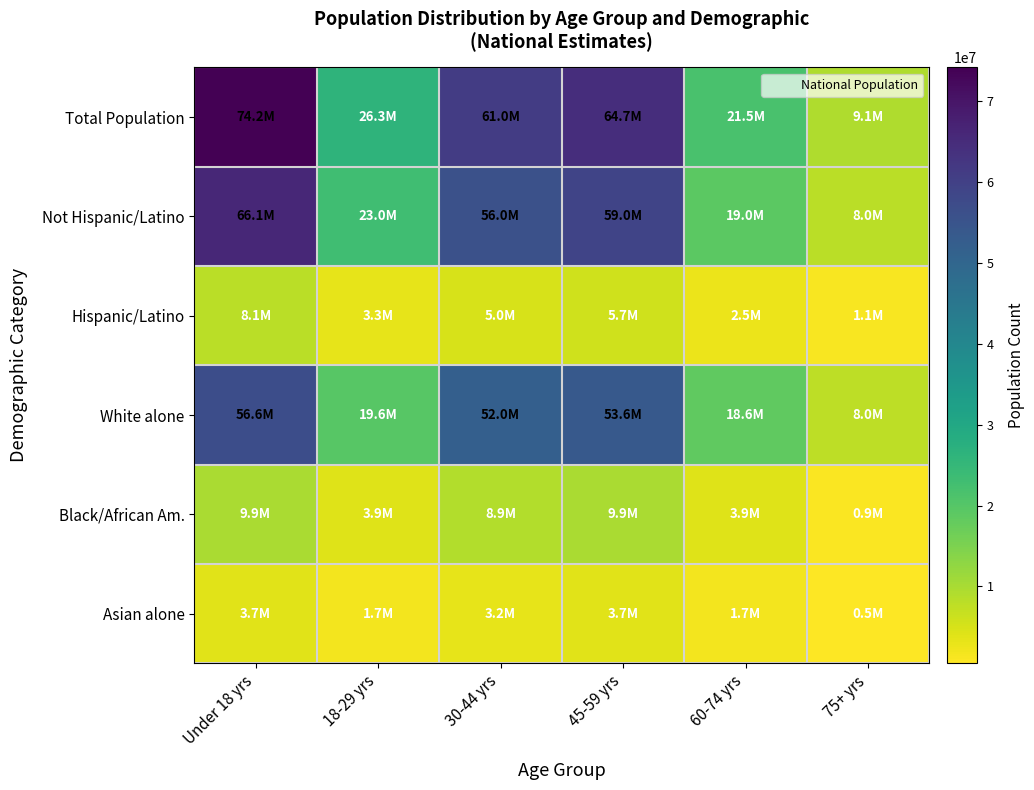

Reading right to left, what are all the values shown in this chart?

Total Population: 75+ yrs=9148500	60-74 yrs=21507256	45-59 yrs=64671521	30-44 yrs=61032705	18-29 yrs=26304089	Under 18 yrs=74181467
Not Hispanic/Latino: 75+ yrs=8000000	60-74 yrs=19000000	45-59 yrs=59000000	30-44 yrs=56000000	18-29 yrs=23000000	Under 18 yrs=66094000
Hispanic/Latino: 75+ yrs=1148500	60-74 yrs=2507256	45-59 yrs=5671521	30-44 yrs=5032705	18-29 yrs=3304089	Under 18 yrs=8087467
White alone: 75+ yrs=7953265	60-74 yrs=18553265	45-59 yrs=53553265	30-44 yrs=52000000	18-29 yrs=19553265	Under 18 yrs=56623265
Black/African Am.: 75+ yrs=929319	60-74 yrs=3929319	45-59 yrs=9929319	30-44 yrs=8929319	18-29 yrs=3929319	Under 18 yrs=9929319
Asian alone: 75+ yrs=474252	60-74 yrs=1674252	45-59 yrs=3674252	30-44 yrs=3174252	18-29 yrs=1674252	Under 18 yrs=3674252